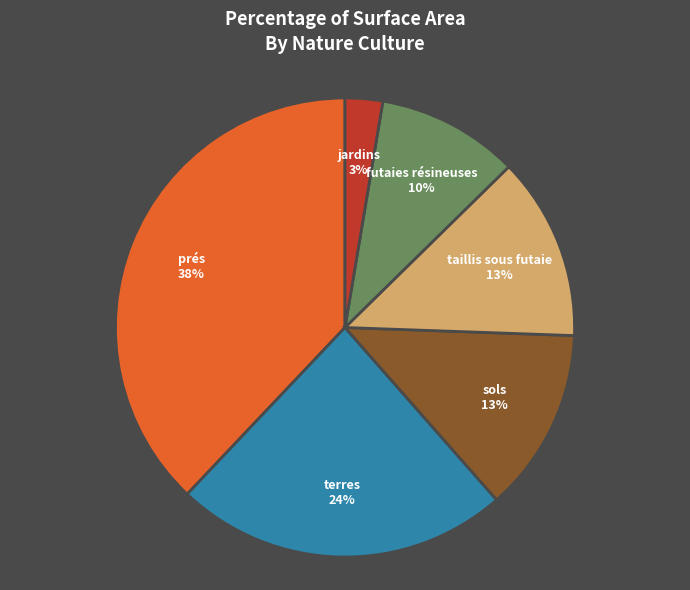

Is there a majority slice in this chart?

No